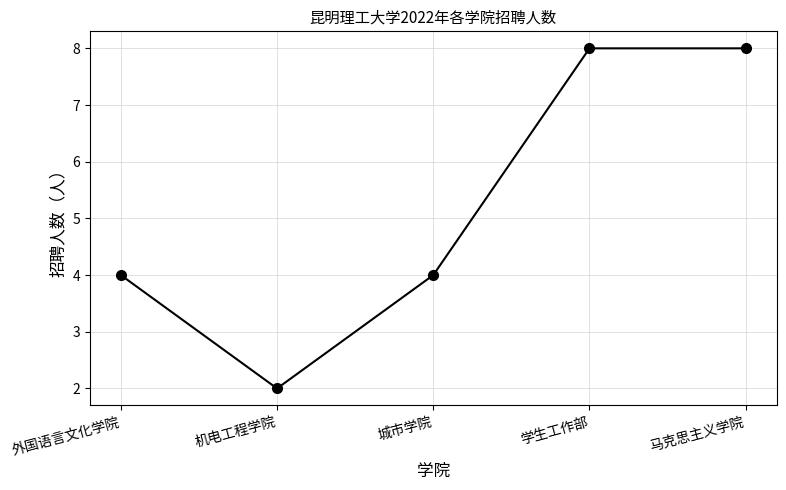

What is the approximate value at 学生工作部?

8